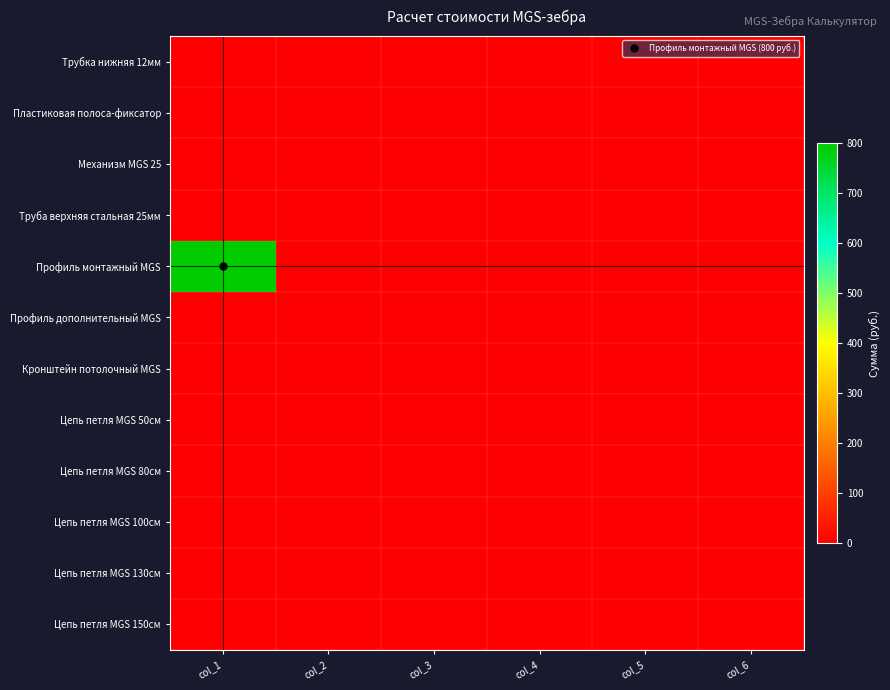

Between col_2 and col_5, which is larger?

col_2